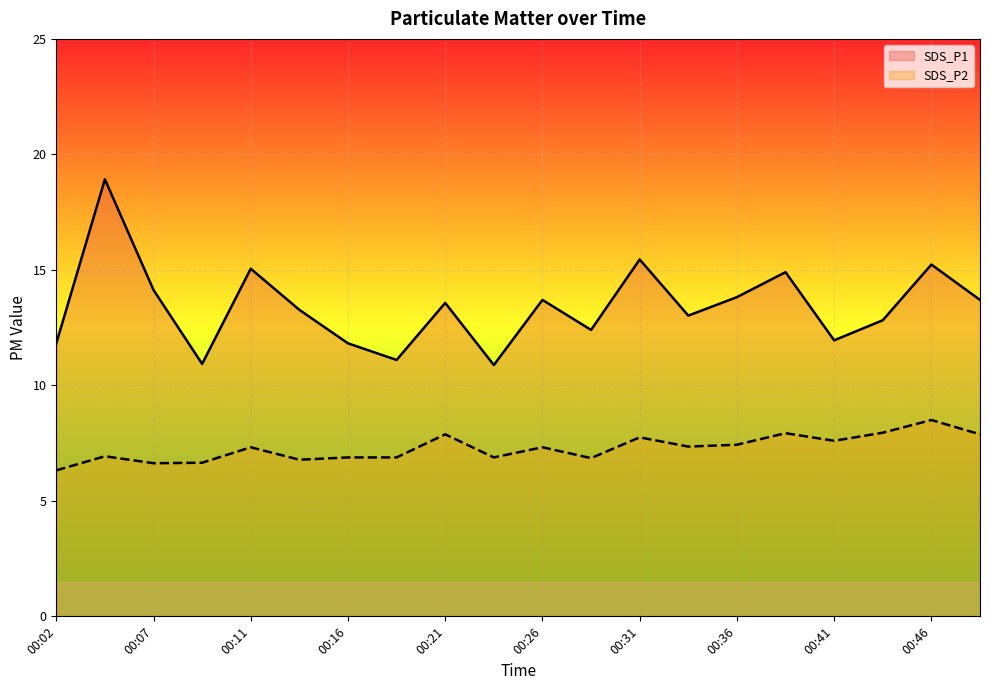

Which series has the largest total across all categories?

SDS_P1